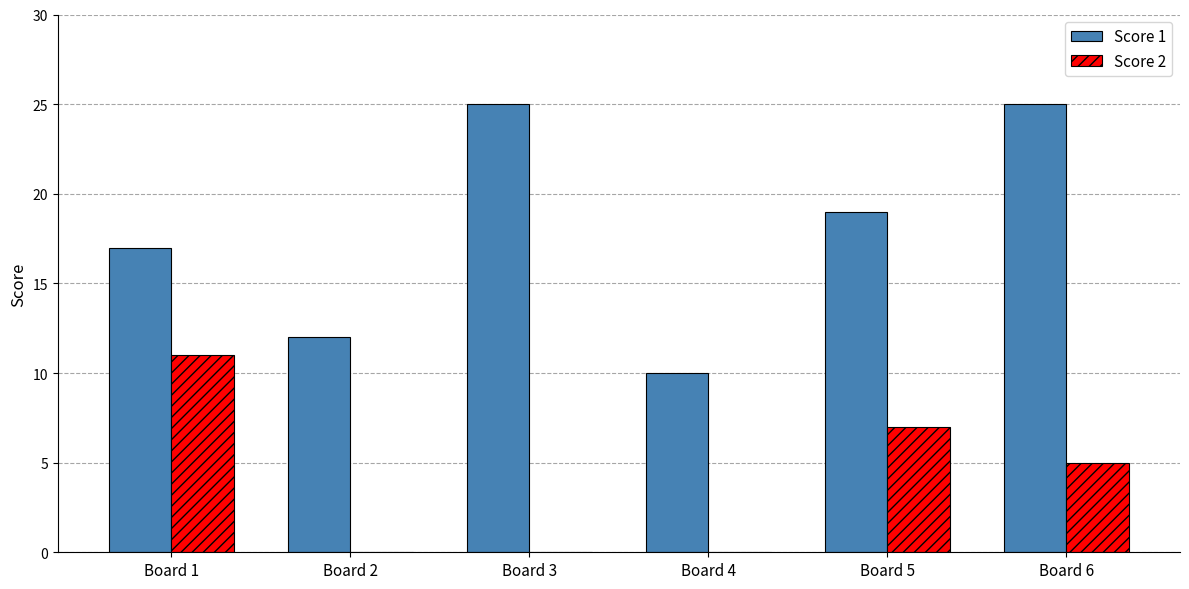

What is the maximum value shown in the chart?

25